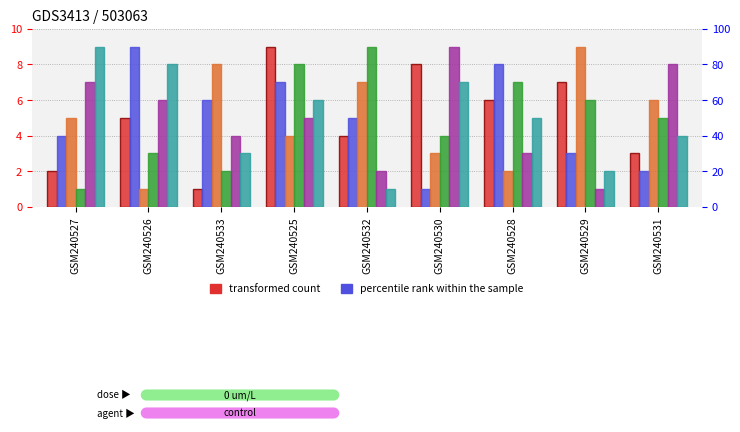

What is the difference between the highest and lowest values at GSM240525?

5